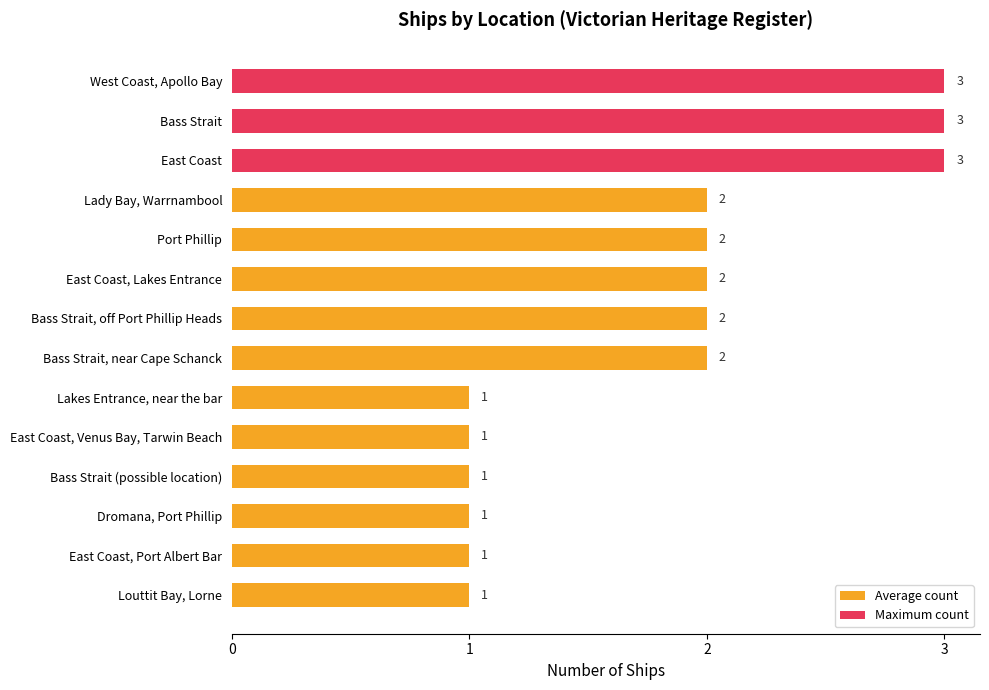

Count the values in the range 1 to 2.

11